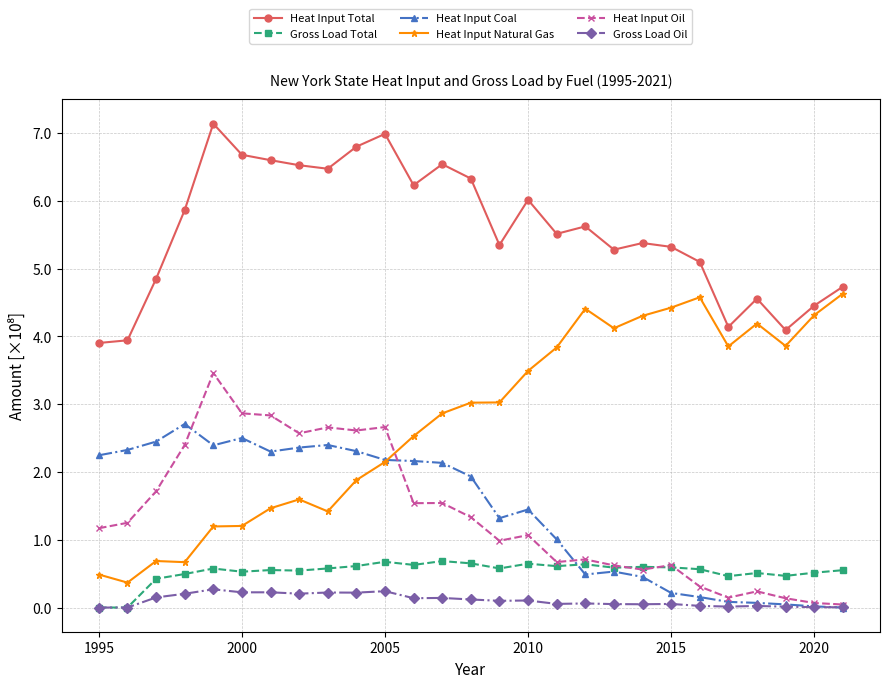

List the series in order of their peak value, lowest first.

Gross Load Oil, Gross Load Total, Heat Input Coal, Heat Input Oil, Heat Input Natural Gas, Heat Input Total